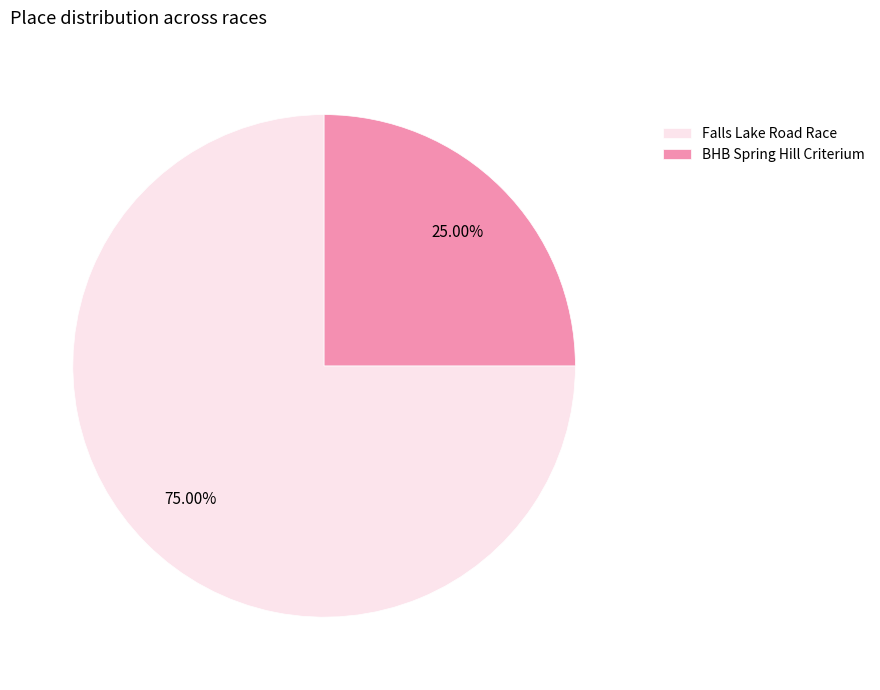

Approximately how many times larger is the value at BHB Spring Hill Criterium compared to Falls Lake Road Race?

0.3